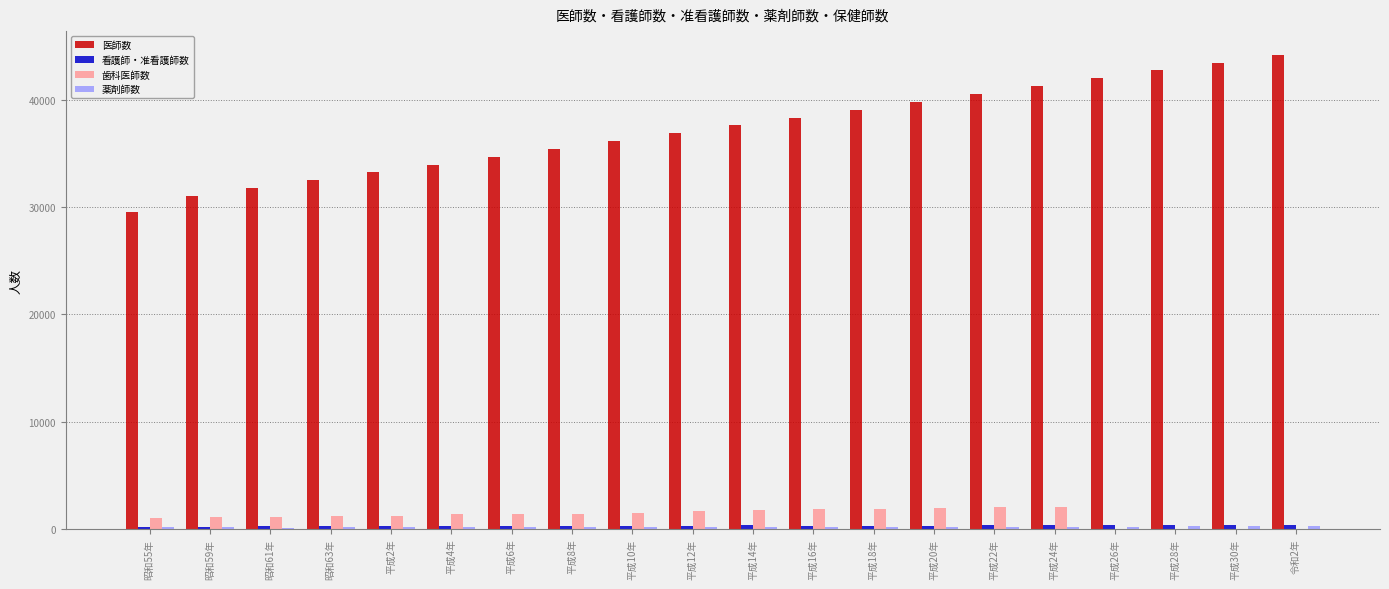

What position from the left is 平成18年?

13